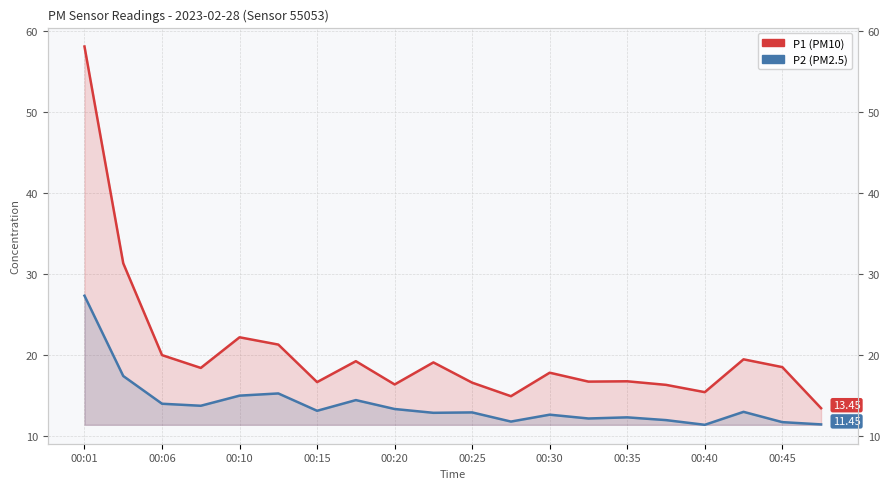

Between 00:20 and 00:45, which series saw the biggest shift?

P1